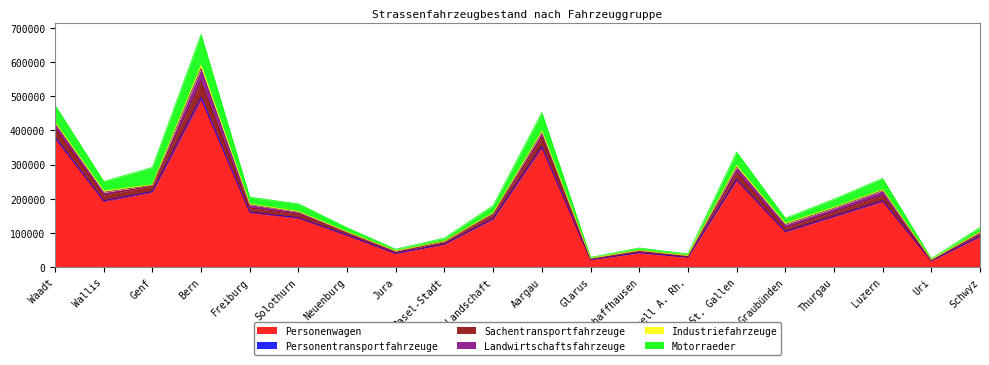

At how many categories does at least one series exceed 238746?

7